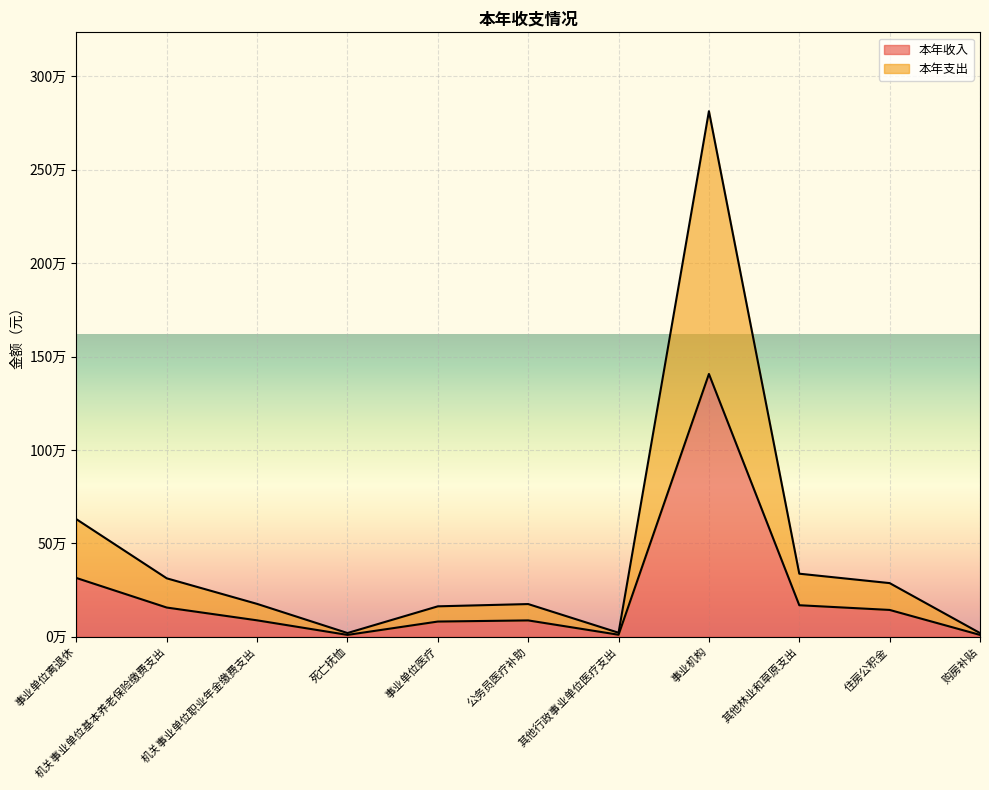

What is the difference between the highest and lowest values at 事业机构?

1406599.8